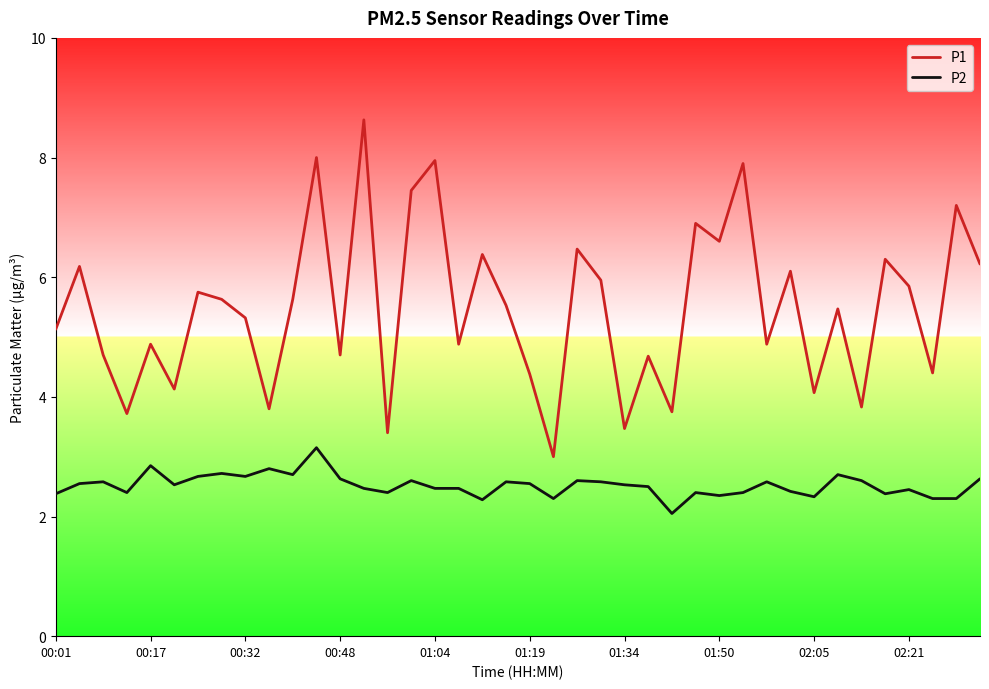

List the series in order of their peak value, highest first.

P1, P2